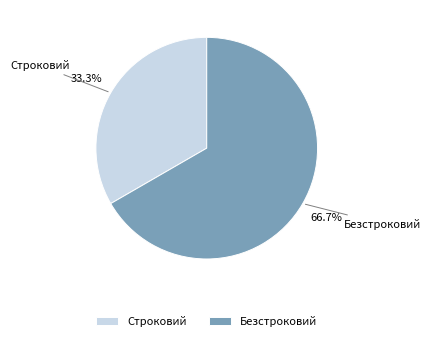

The Безстроковий slice represents 67% of the pie. True or false?

True